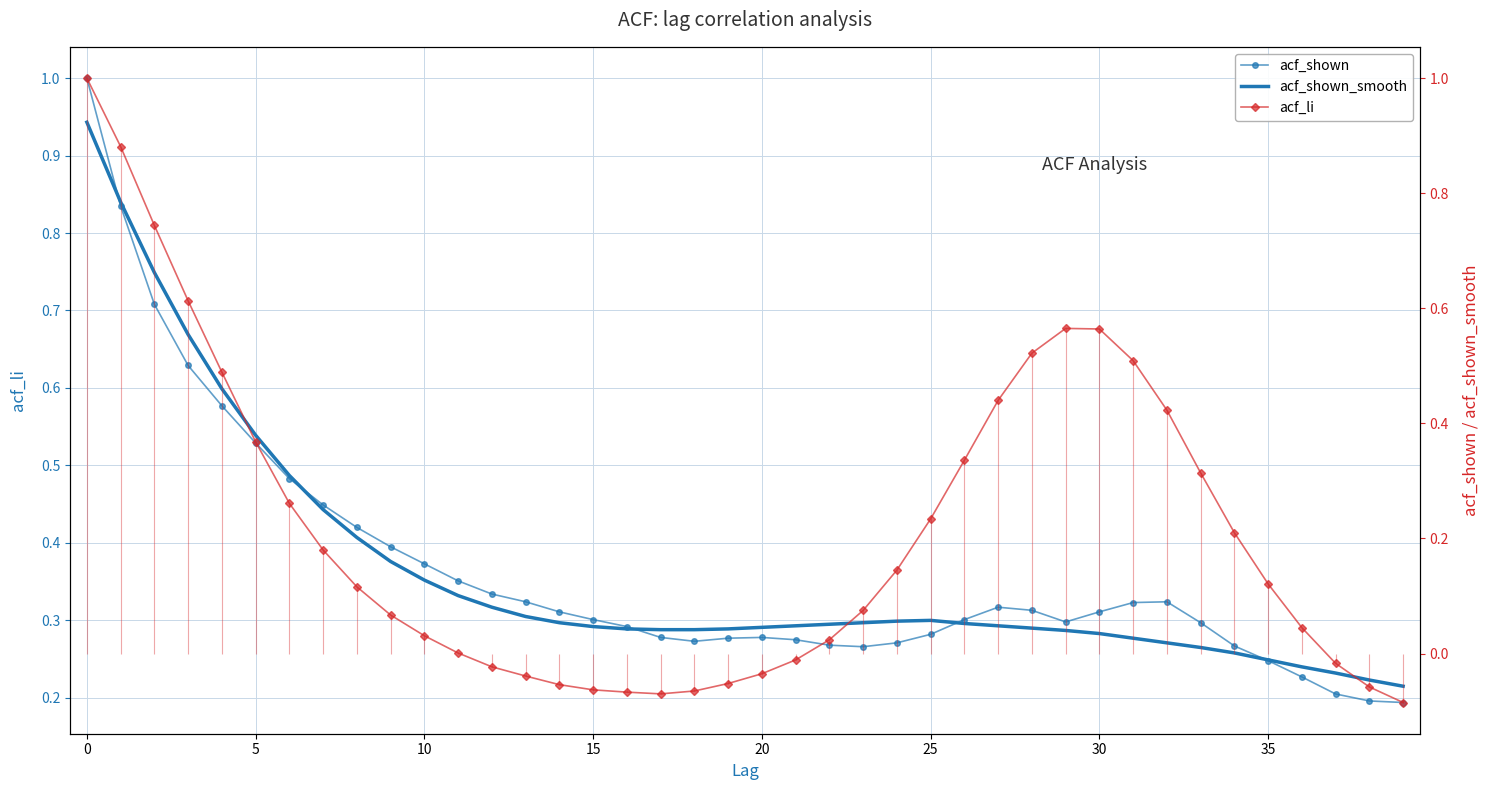

Is the value of acf_shown_smooth at 11 greater than the value of acf_li at 26?

No